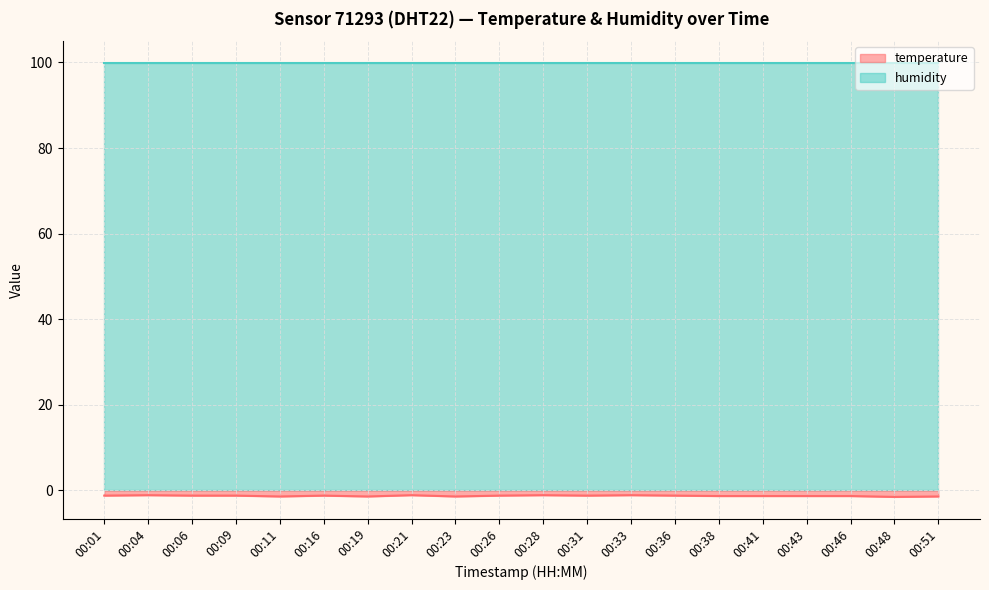

What is the value of the 15th point from the left?

-1.3